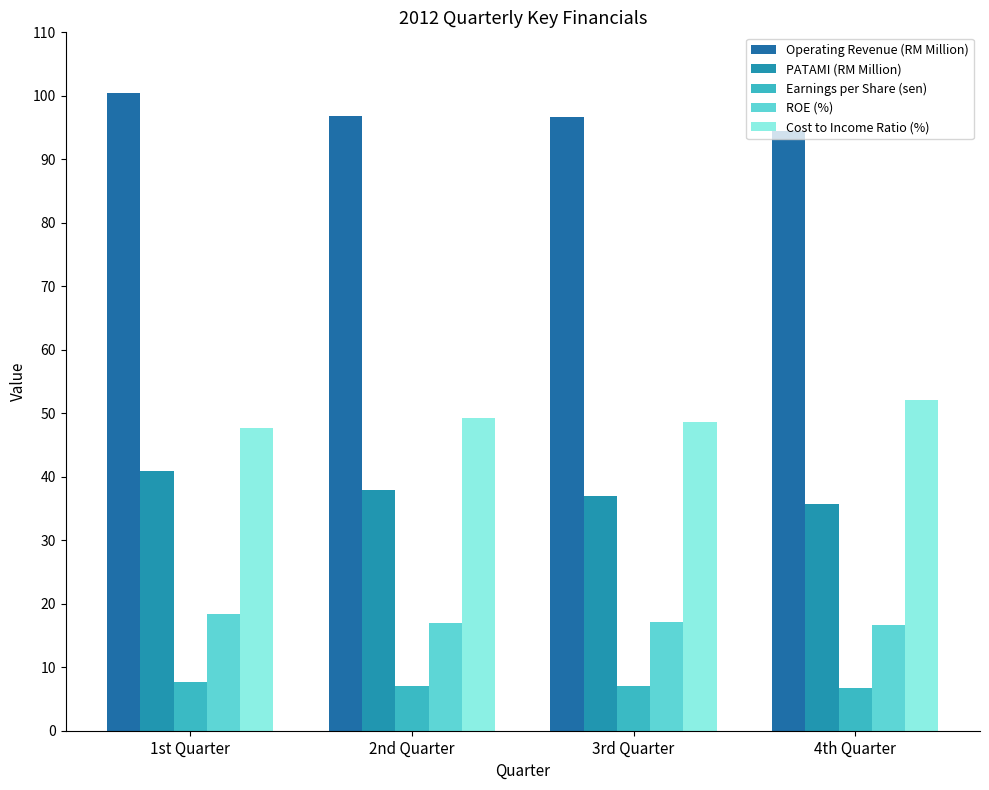

What is the total value across all series at 3rd Quarter?

206.6